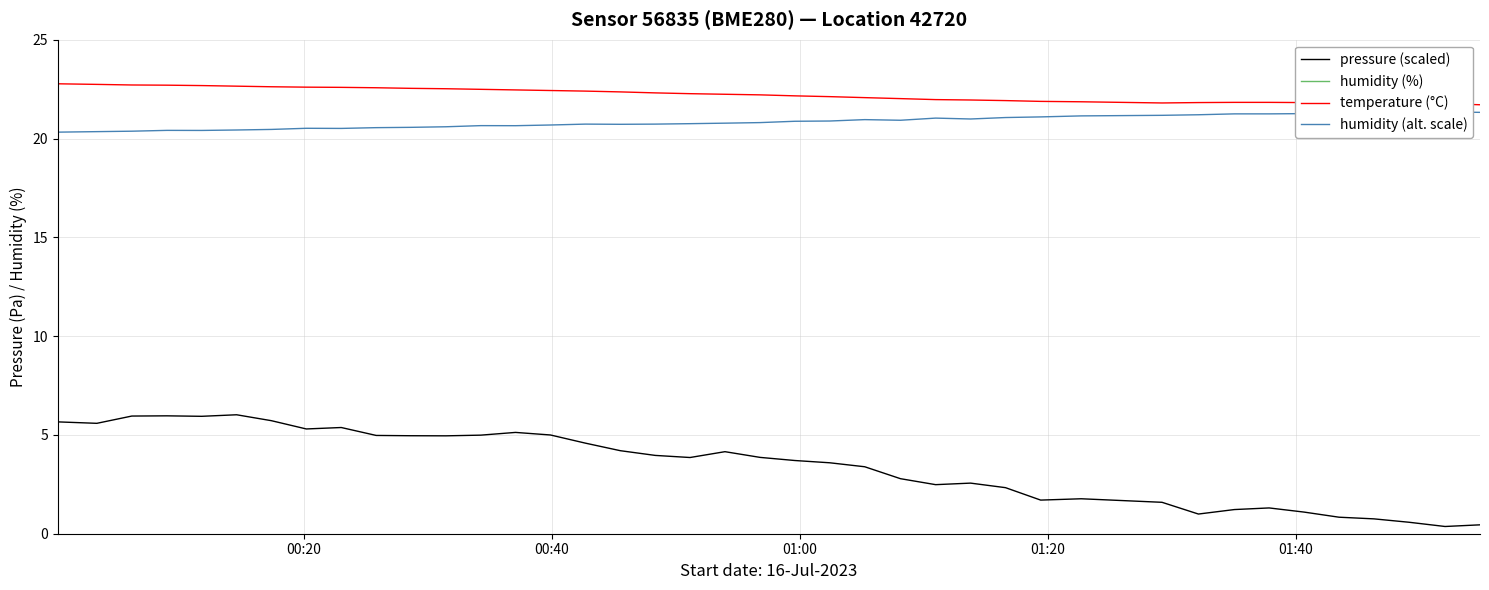

True or false: pressure (scaled) and temperature (°C) cross at least once.

False